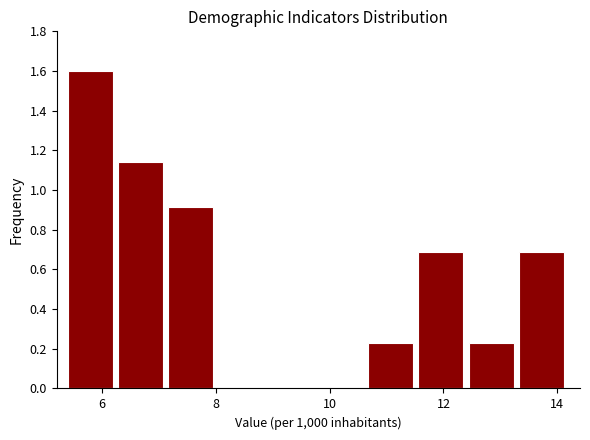

Over which range of the x-axis is the bar tallest?

5.40 to 6.28